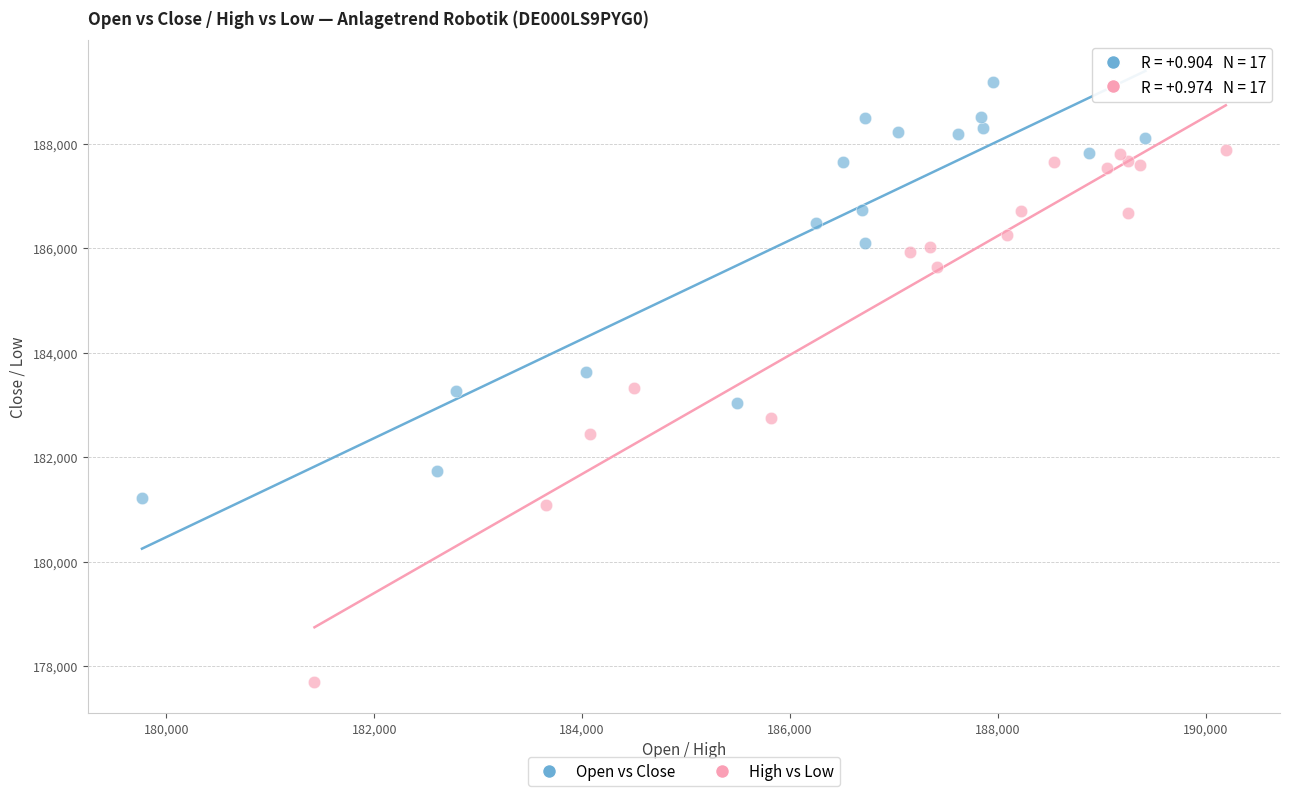

Which series has the largest Y range (max minus min)?

High vs Low